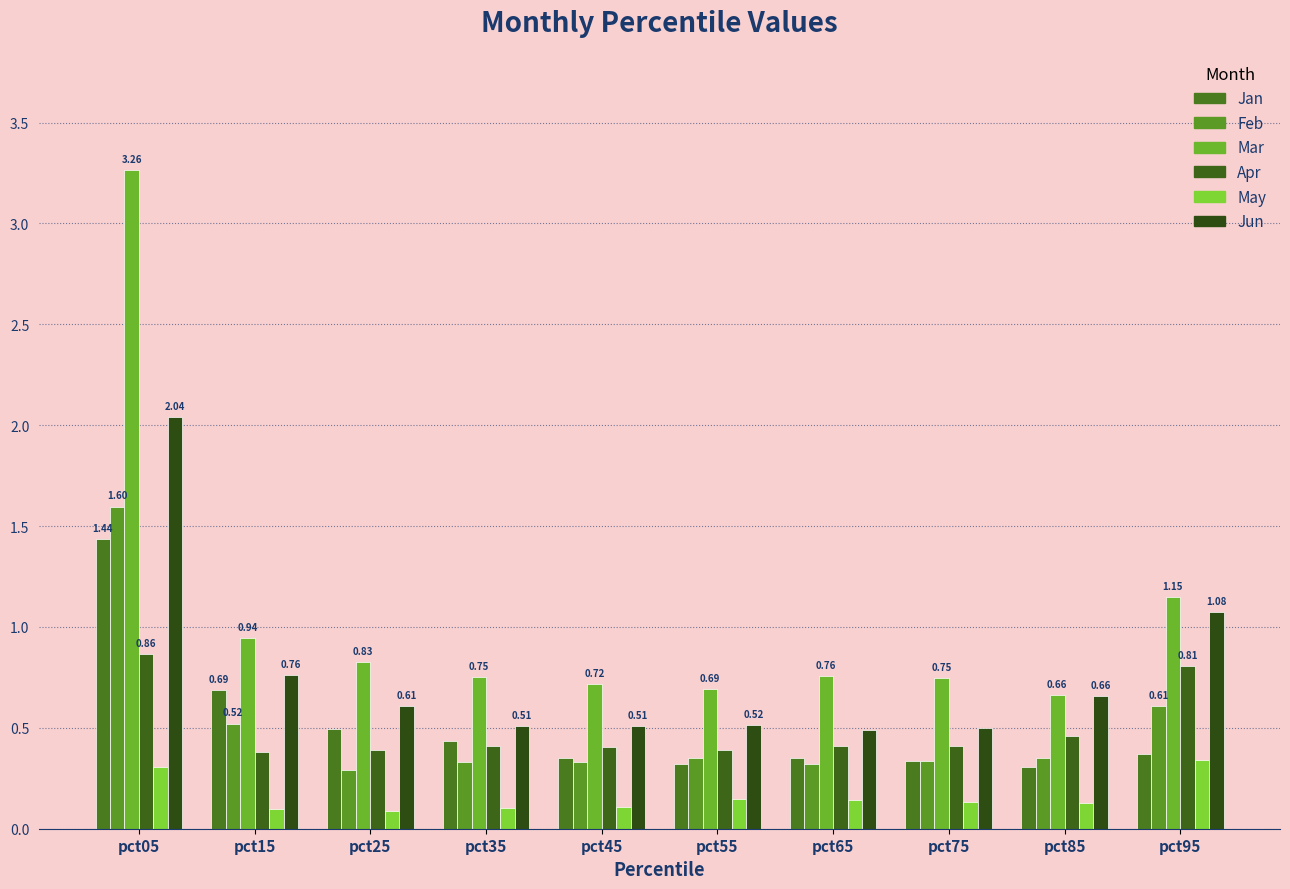

Between pct05 and pct85, which is larger?

pct05